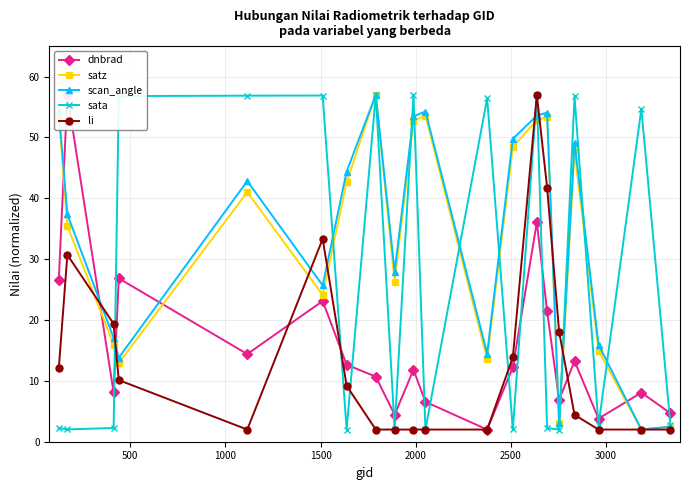

True or false: dnbrad and li intersect in this chart.

True